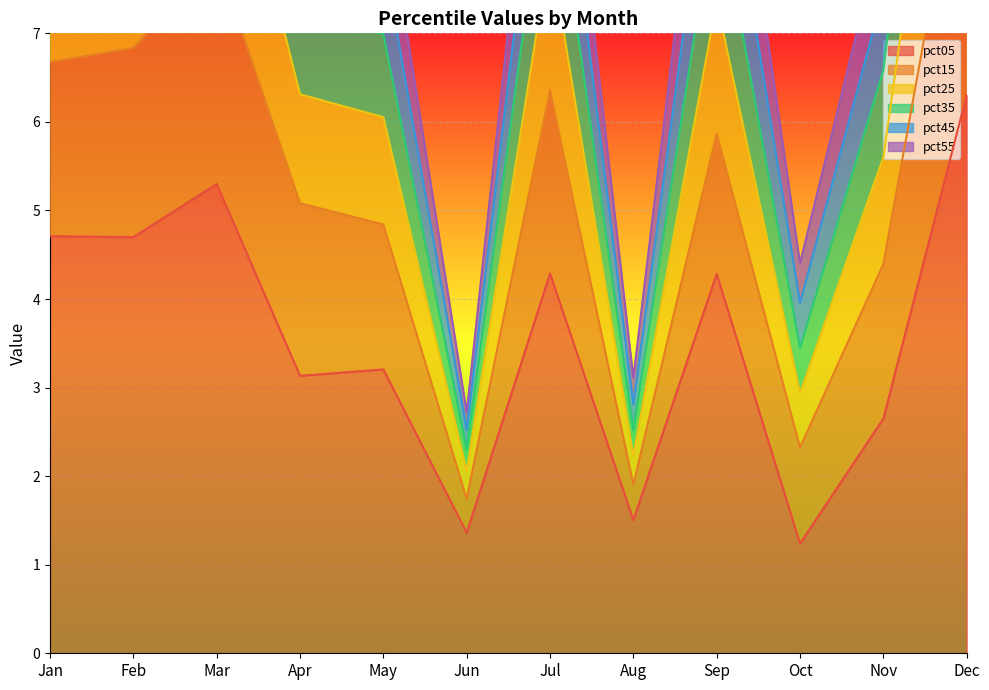

At how many categories does at least one series exceed 1?

12